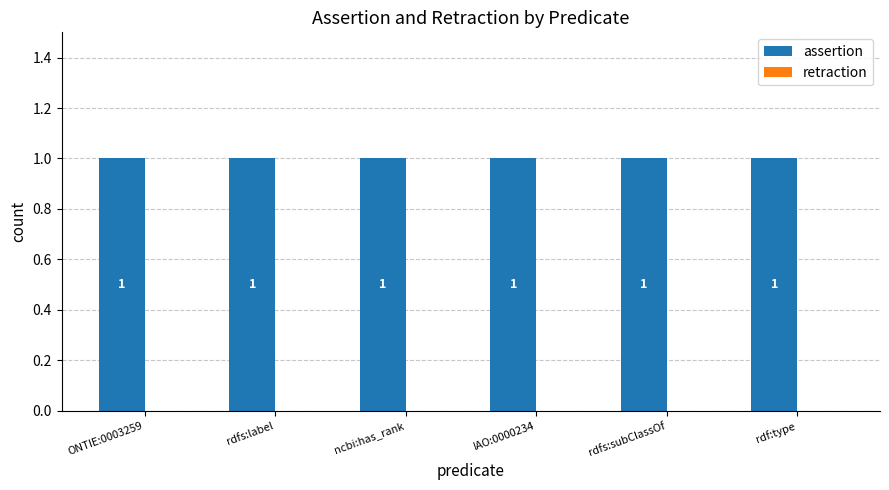

Rank the series by their maximum value, from lowest to highest.

retraction, assertion